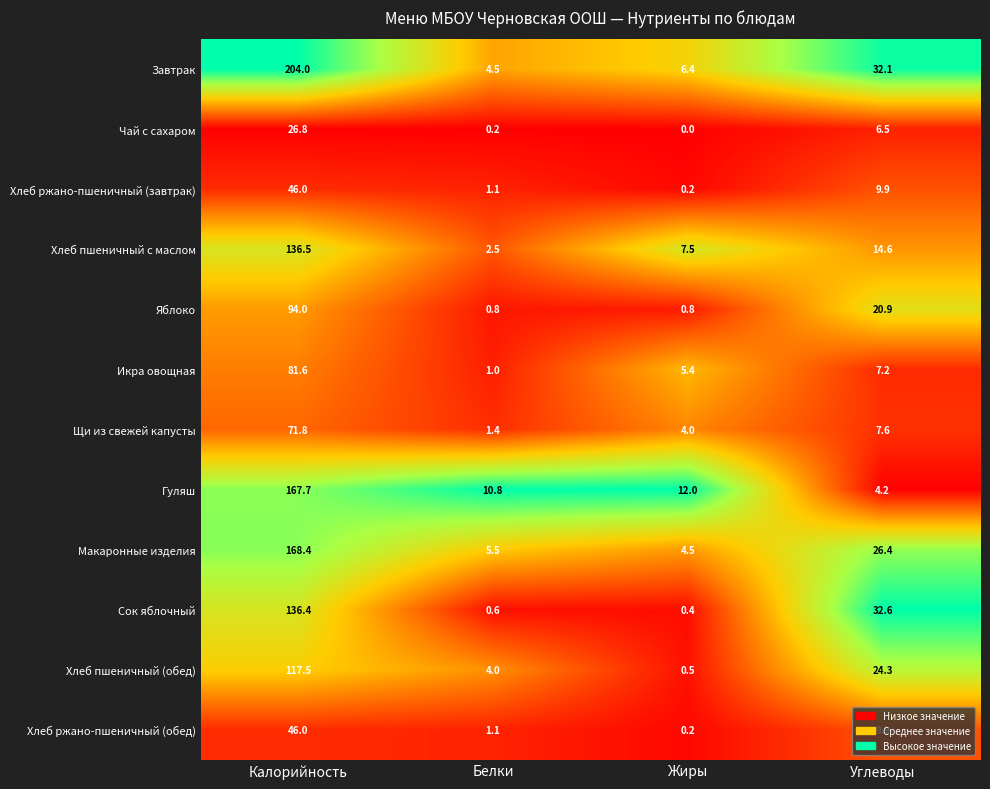

Which series changed the most between Калорийность and Жиры?

Завтрак